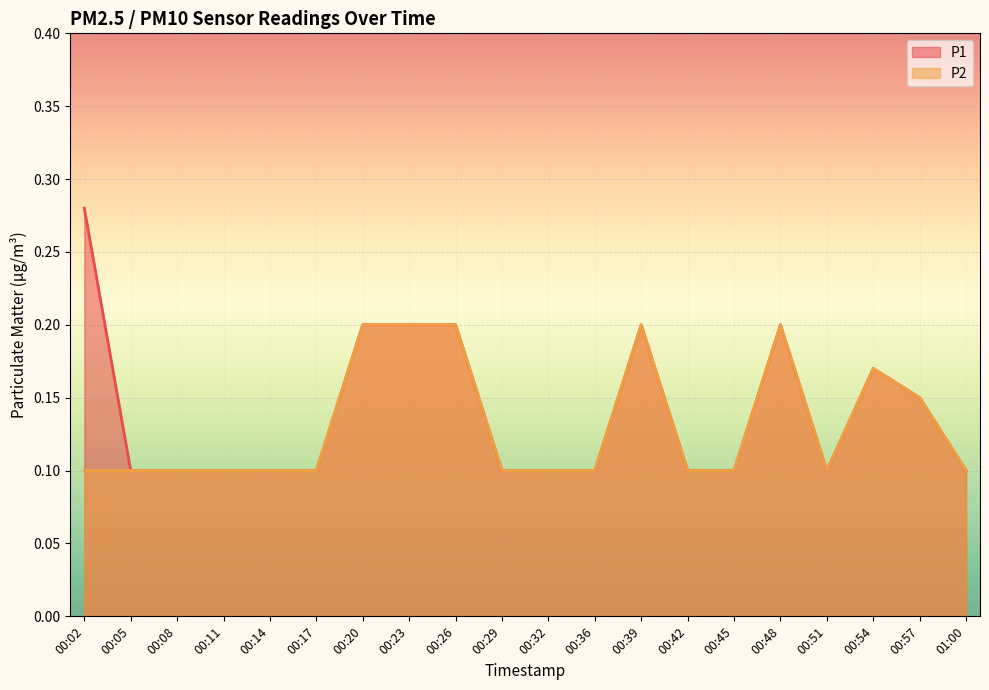

Which category has the lowest value across all series?

00:05